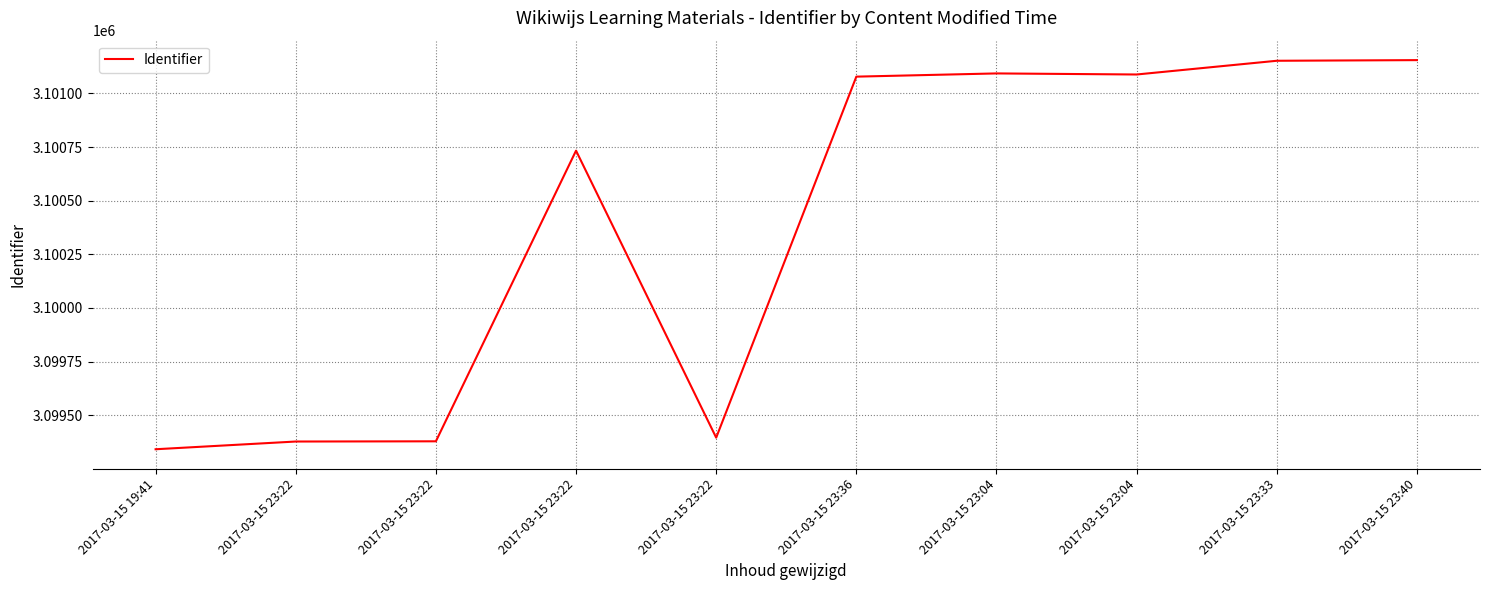

List the labels in order of value, smallest first.

2017-03-15 19:41, 2017-03-15 23:22, 2017-03-15 23:22, 2017-03-15 23:22, 2017-03-15 23:22, 2017-03-15 23:36, 2017-03-15 23:04, 2017-03-15 23:04, 2017-03-15 23:33, 2017-03-15 23:40